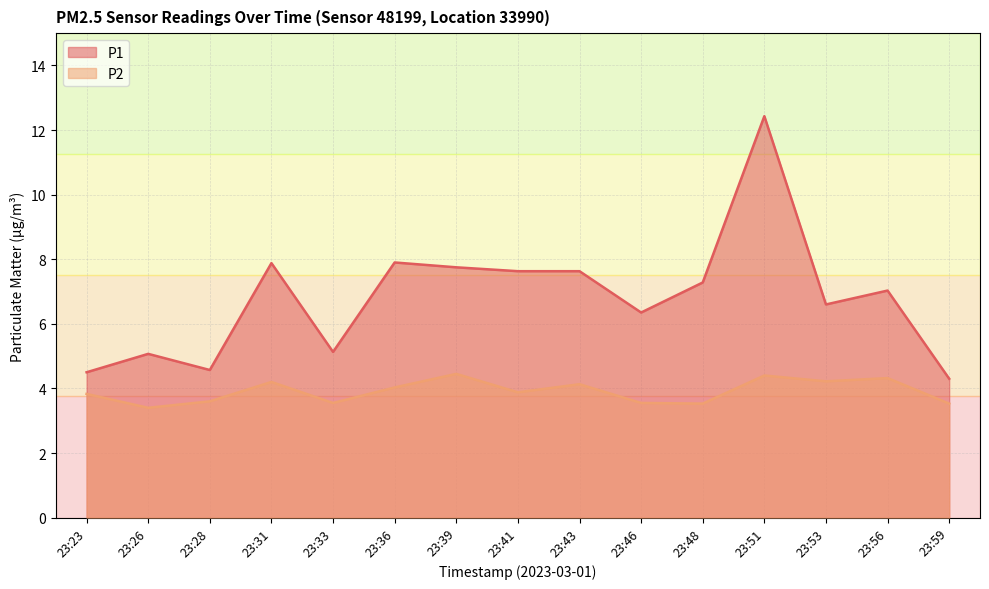

Where is the first local minimum for P1?

23:28